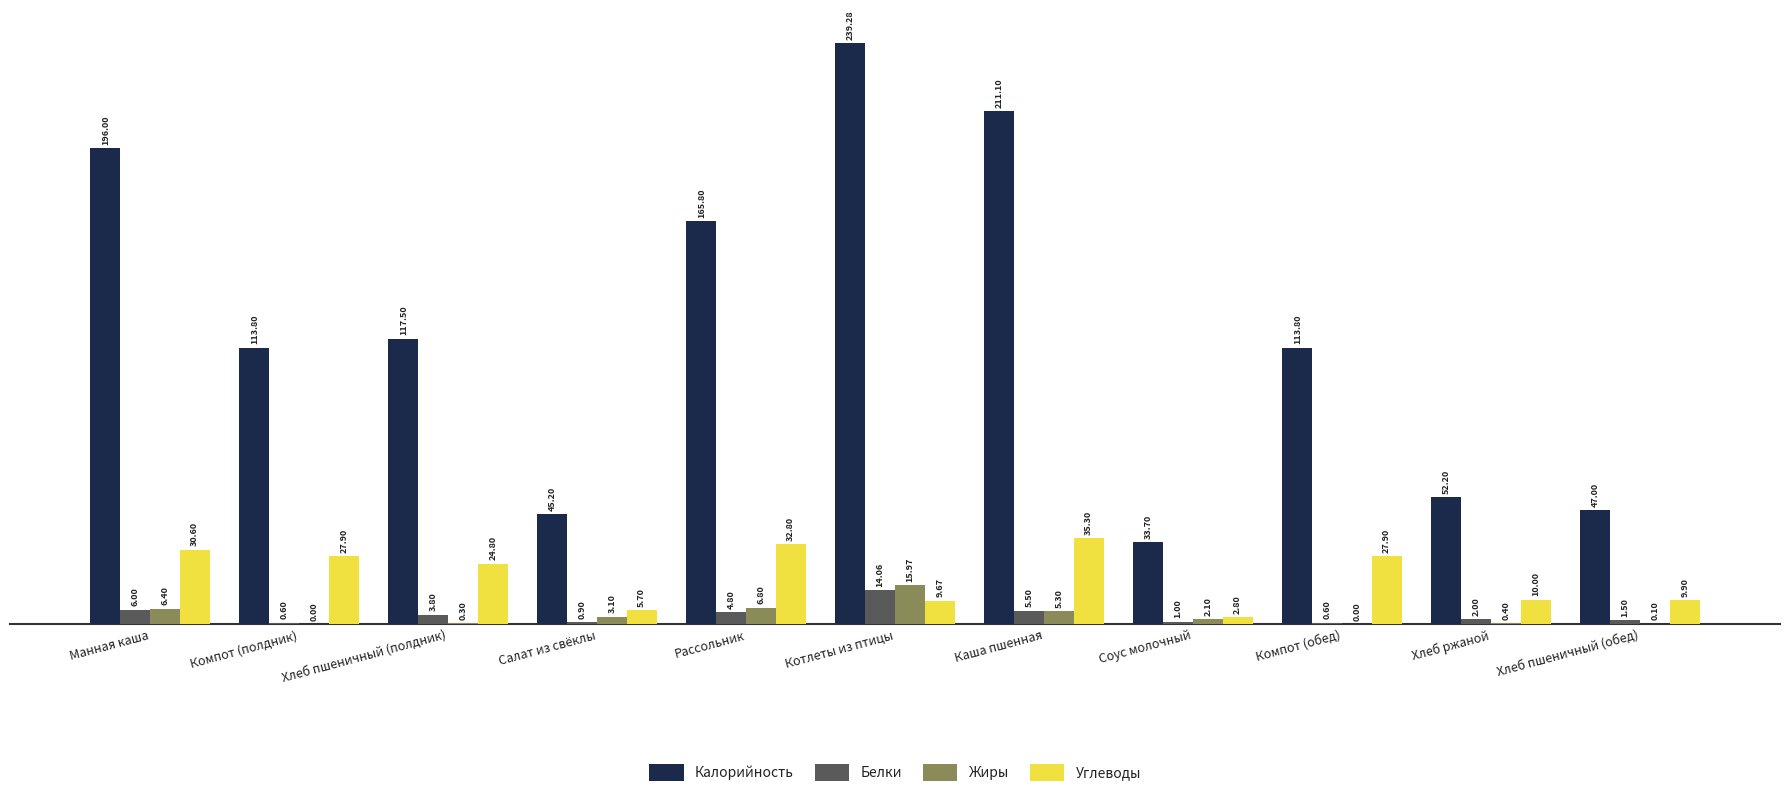

Where does the Жиры series first go above 2?

Манная каша